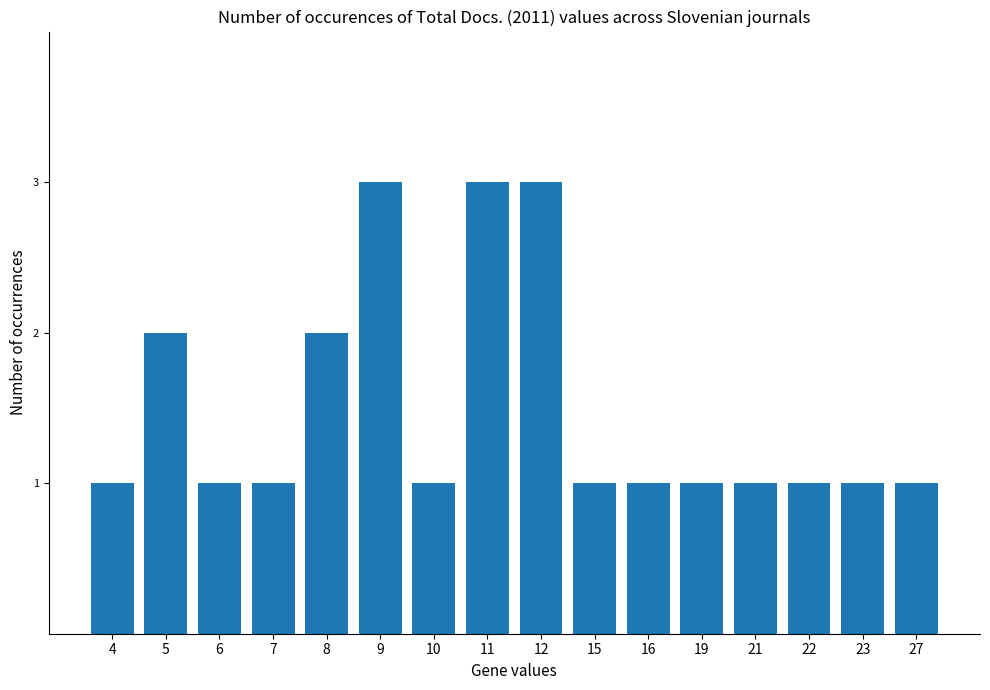

What is the sum of the values at 11 and 12?

6